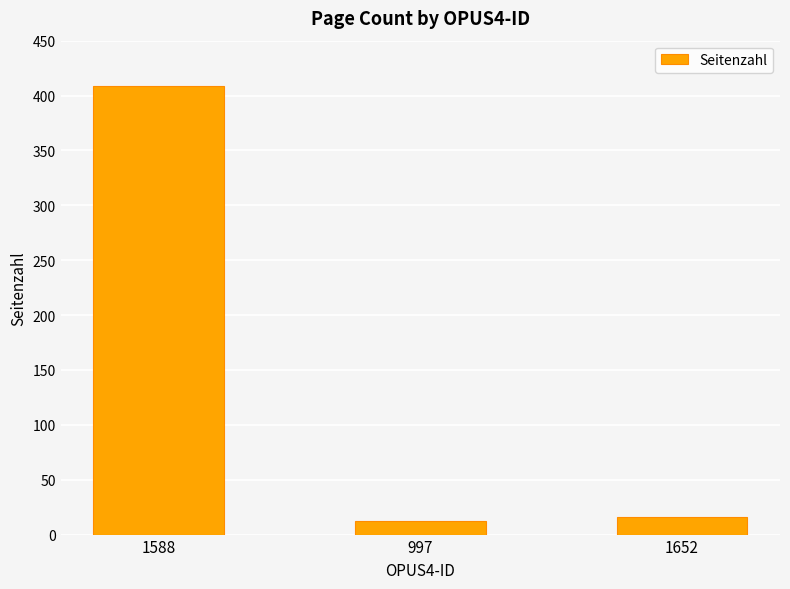

The chart shows a value of 278 at 1588. True or false?

False